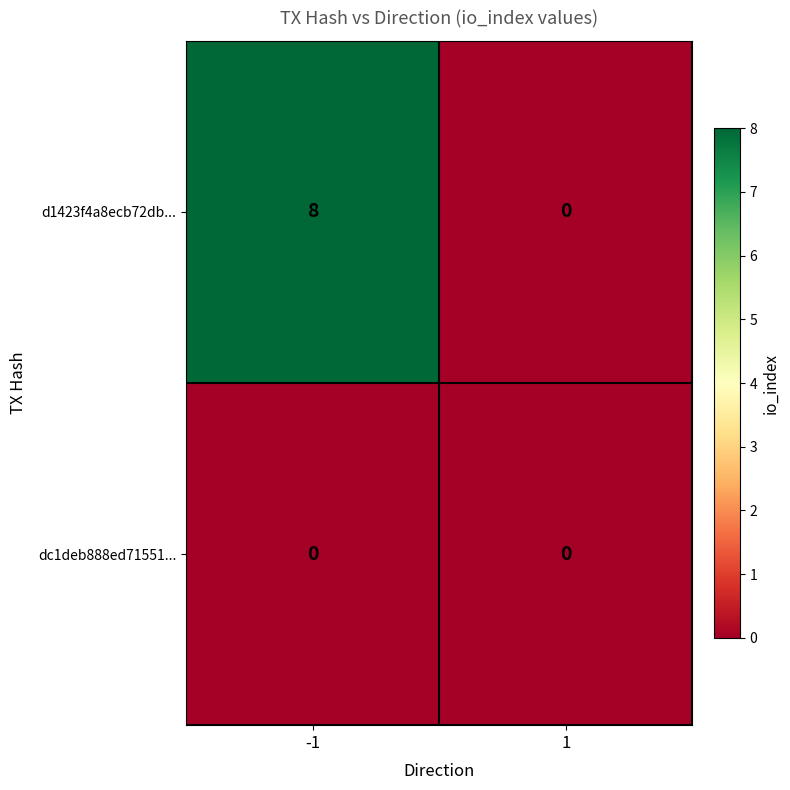

What is the difference between the maximum and minimum values in the d1423f4a8ecb72db... series?

8